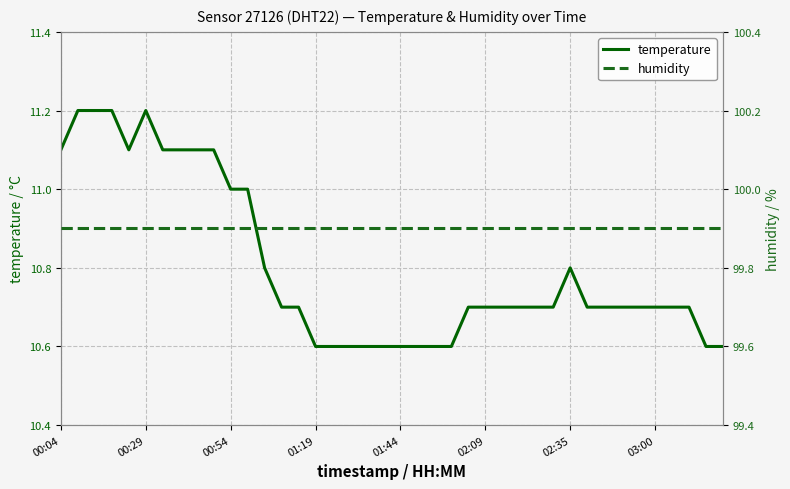

What is the greatest value displayed?

99.9